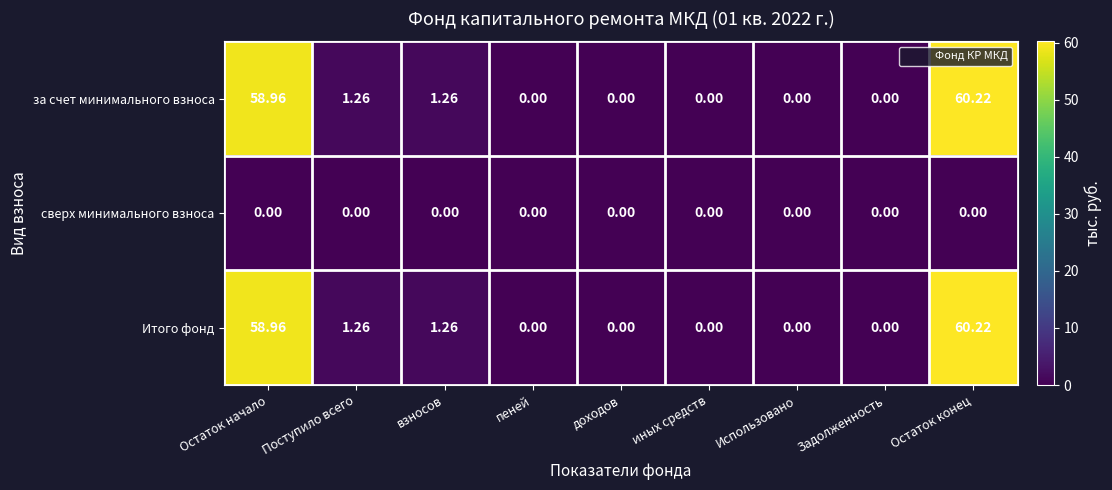

At which label does за счет минимального взноса reach its peak?

Остаток конец